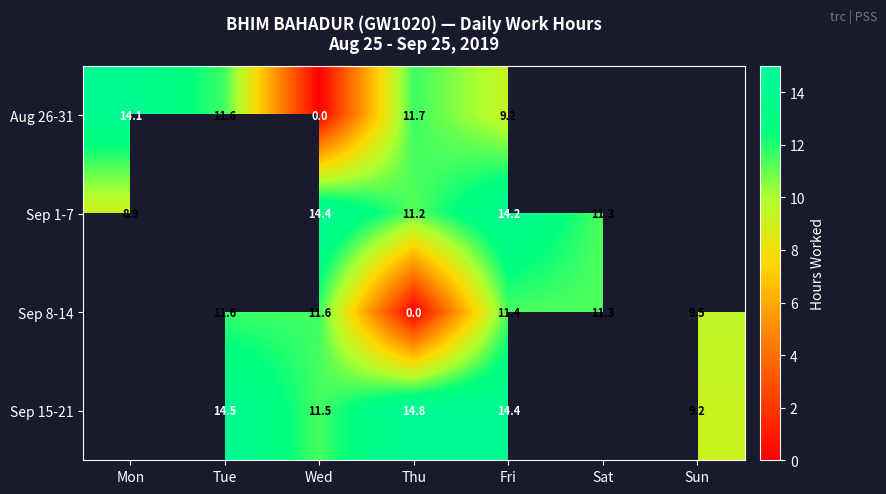

The Sep 15-21 series shows 14.8 at Thu. True or false?

True